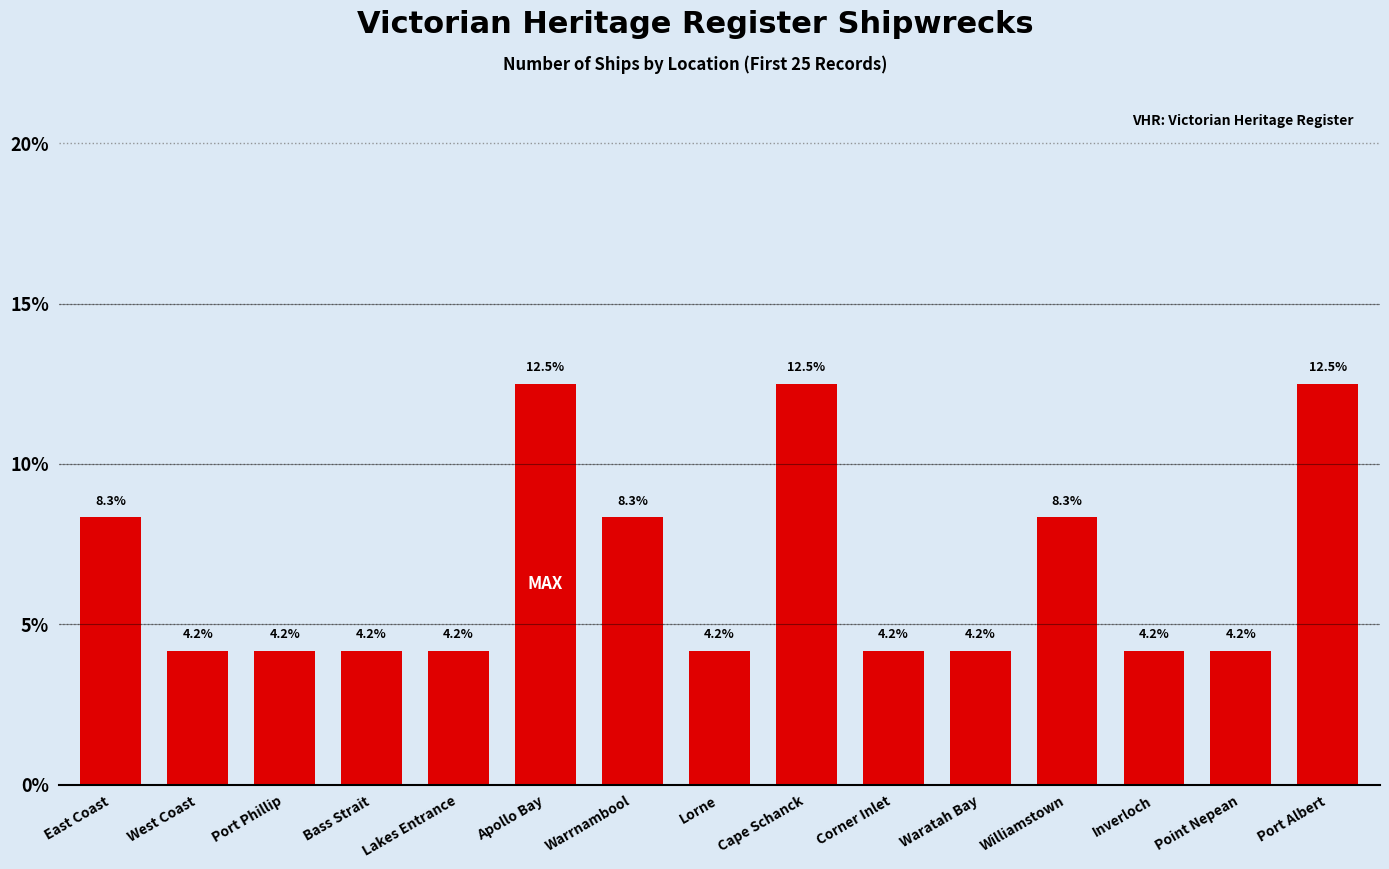

True or false: the data shows 1.9 at Corner Inlet.

False